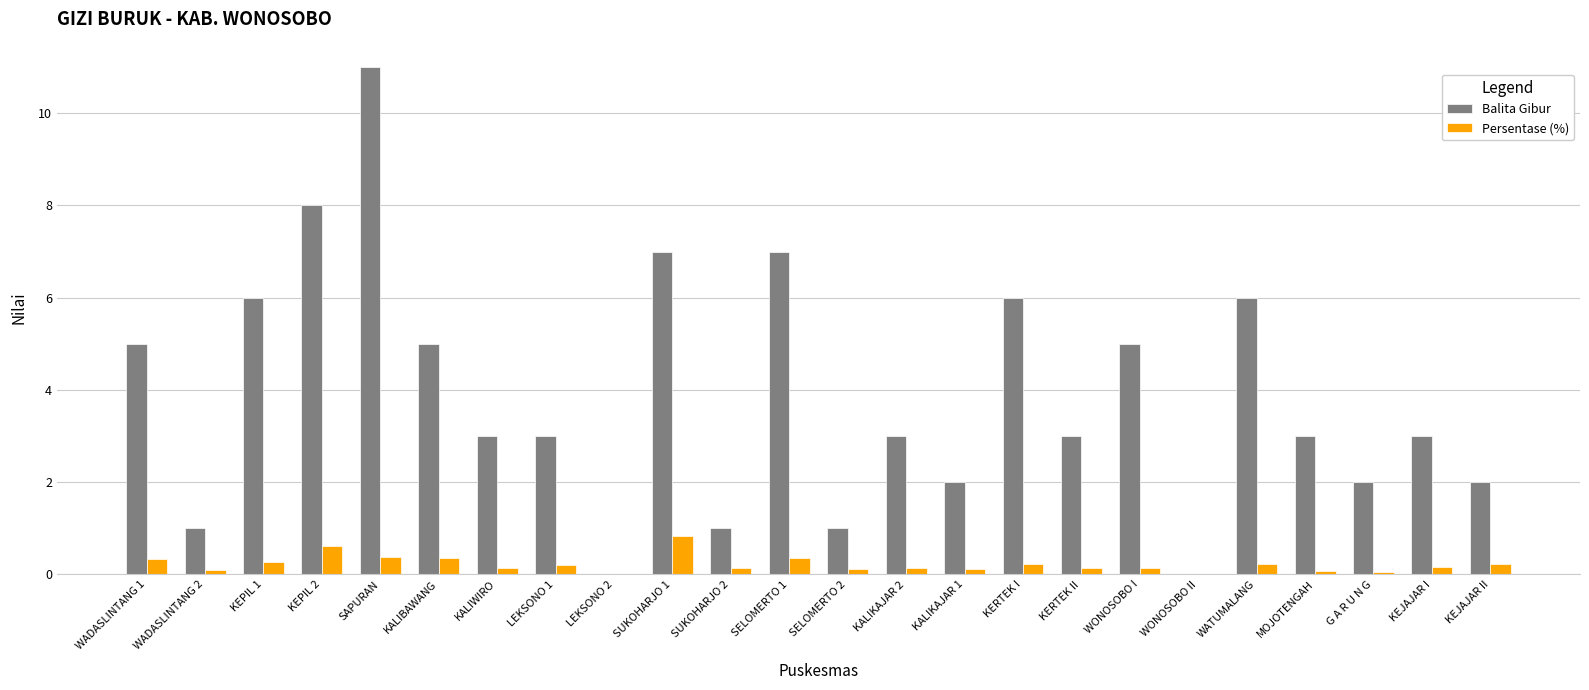

Is the value of Balita Gibur at WONOSOBO II greater than the value of Persentase (%) at SUKOHARJO 1?

No